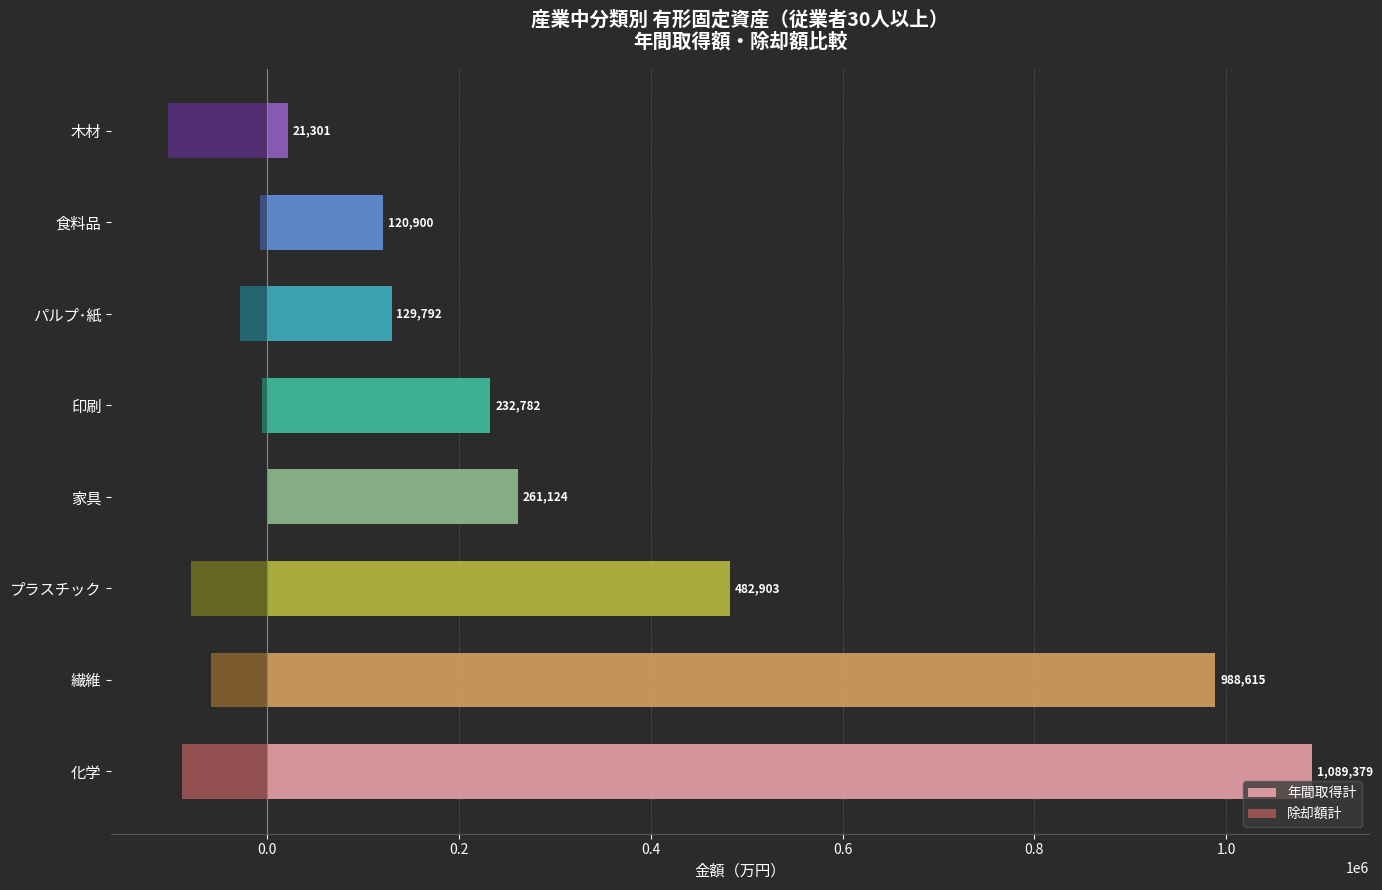

Reading left to right, what are all the values shown in this chart?

年間取得計: 1089379	988615	482903	261124	232782	129792	120900	21301
除却額計: -89016	-58249	-79204	0	-4924	-28762	-7609	-102981